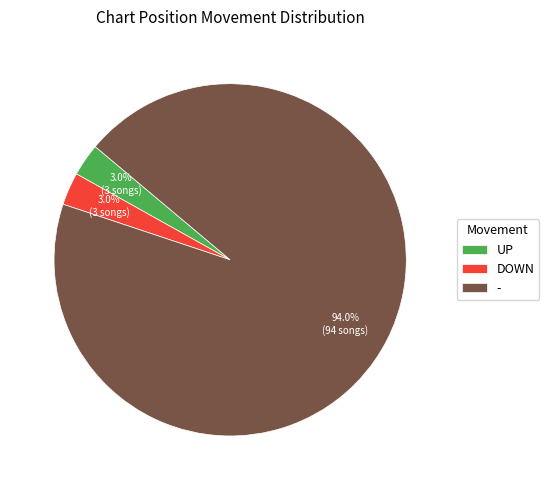

Which slice is the largest?

-